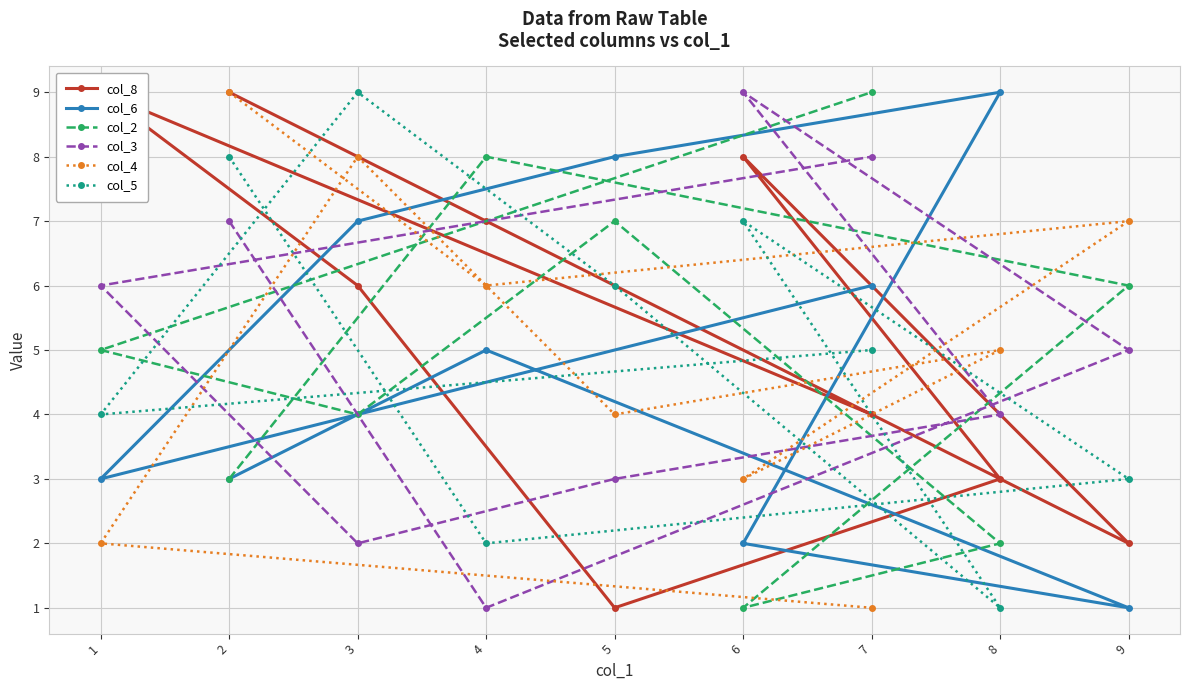

True or false: col_4 has more than 2 points higher than both neighbors.

True